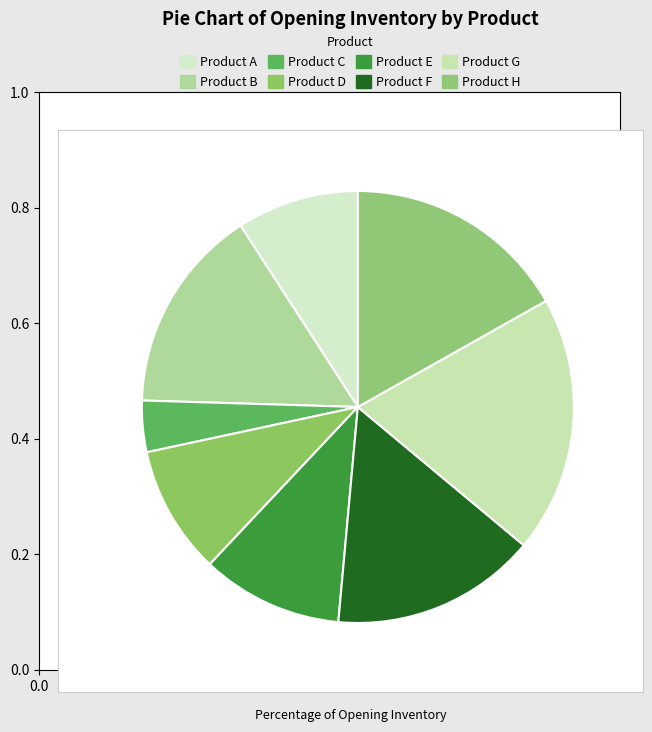

Is there any slice that represents more than half of the pie?

No